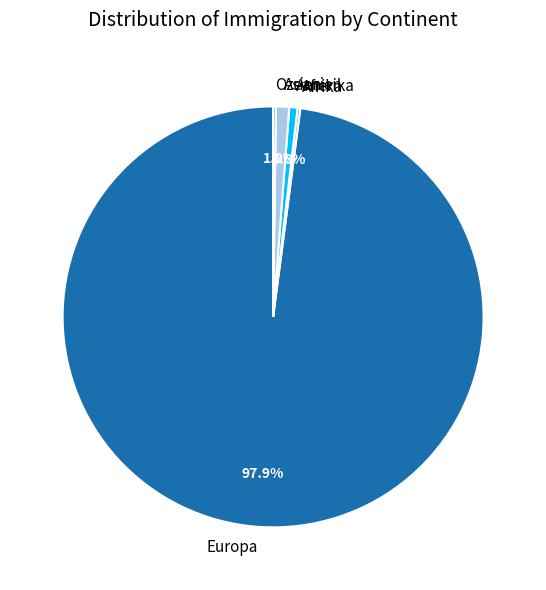

Which slice is the largest?

Europa